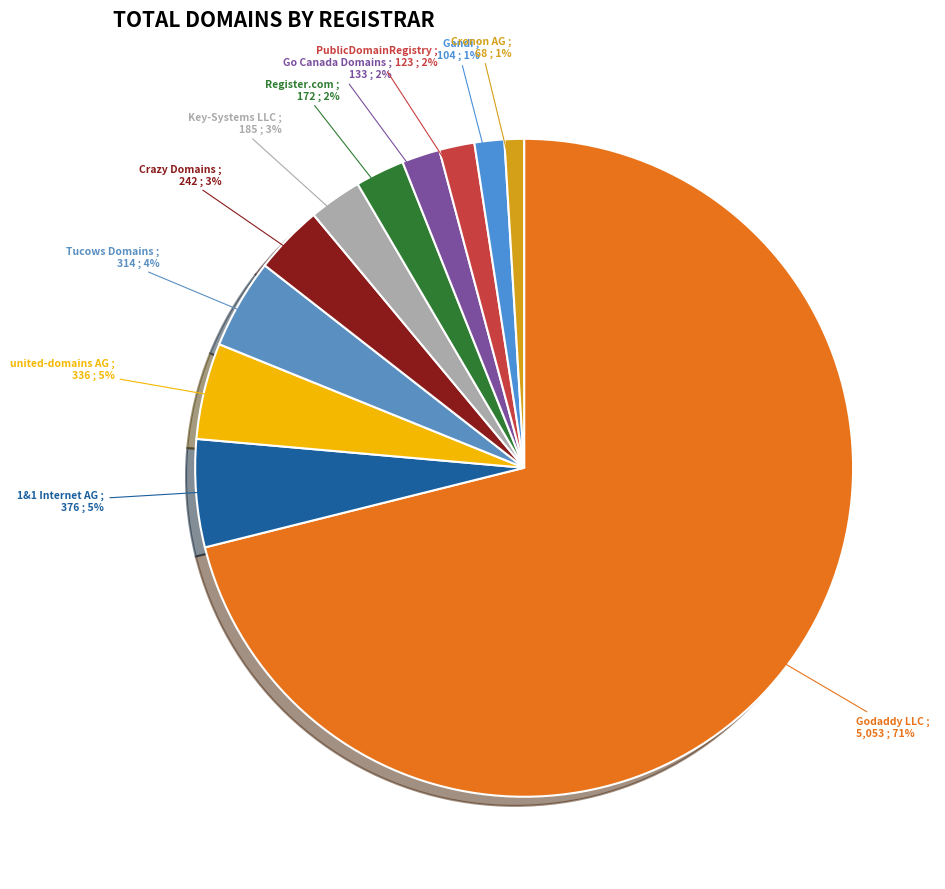

Which has a higher value, Tucows Domains or Cronon AG?

Tucows Domains